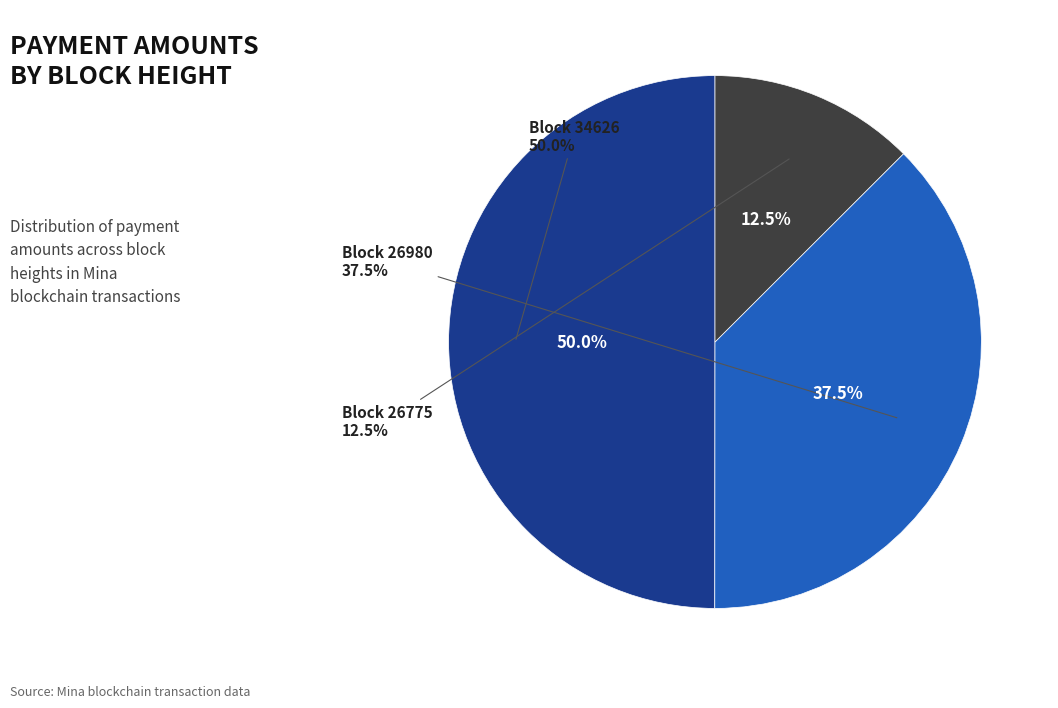

Which category has the smallest portion of the pie?

26775